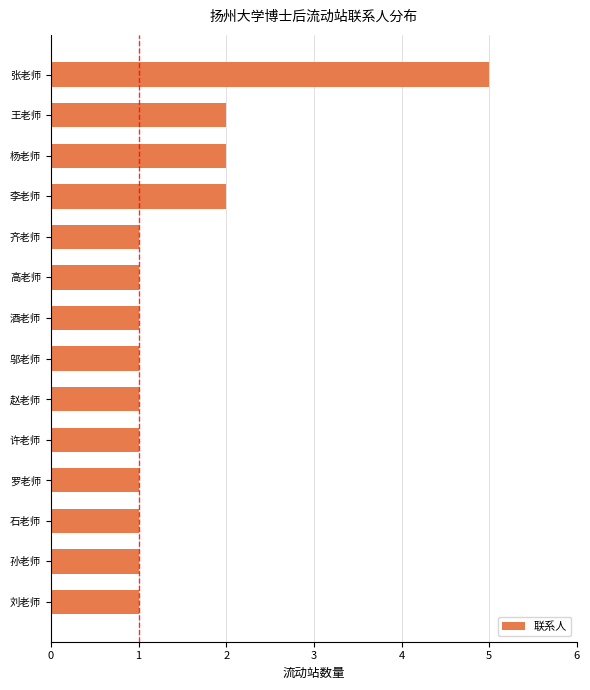

Approximately how many times larger is the value at 王老师 compared to 孙老师?

2.0